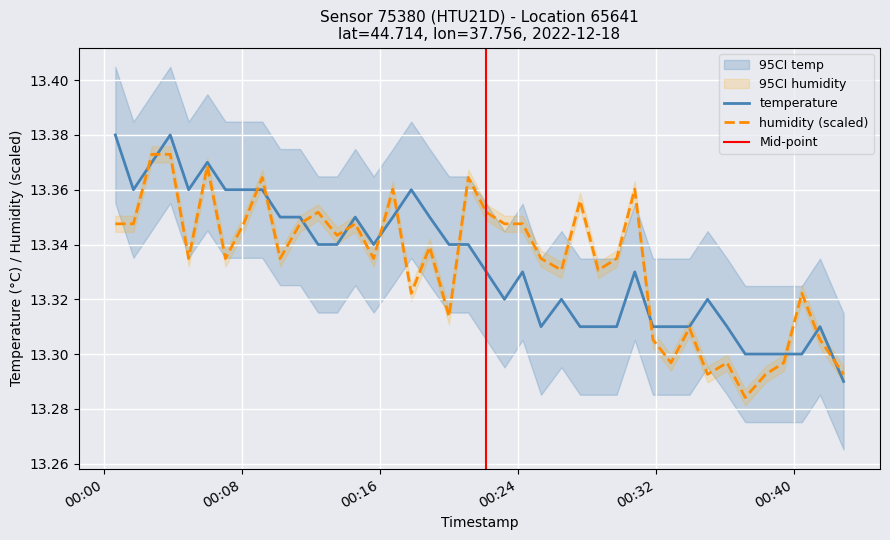

True or false: temperature has a value of 17.4 at 2022-12-18T00:04:55.

False